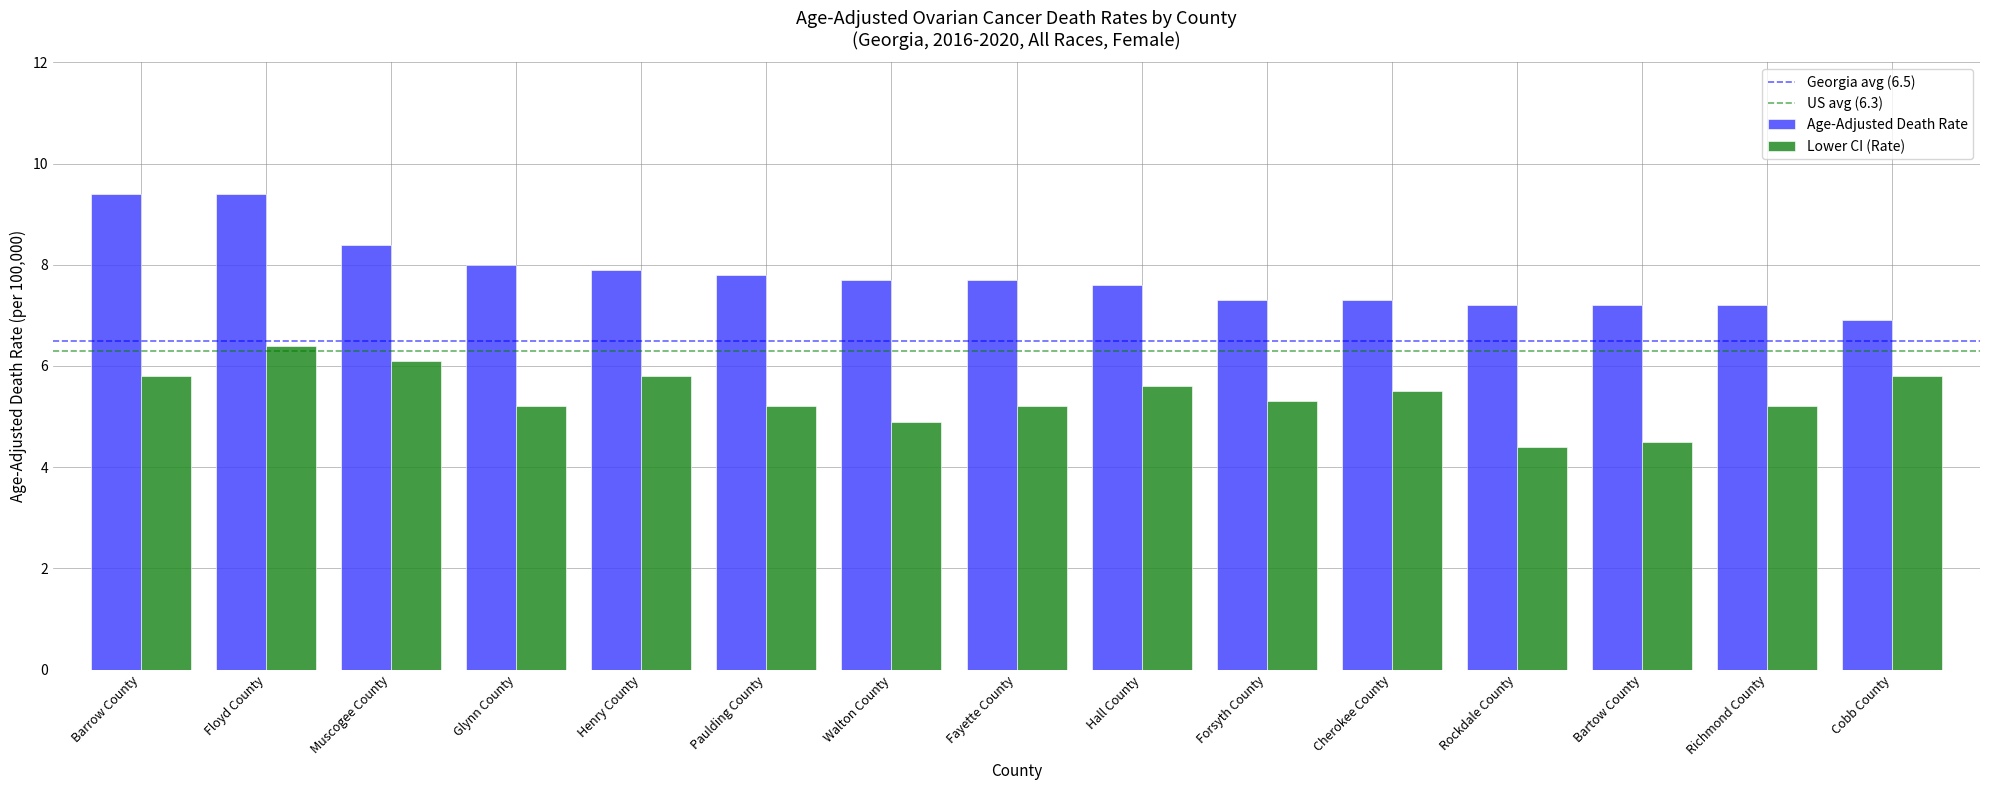

Which series has the largest range (max minus min)?

Age-Adjusted Death Rate